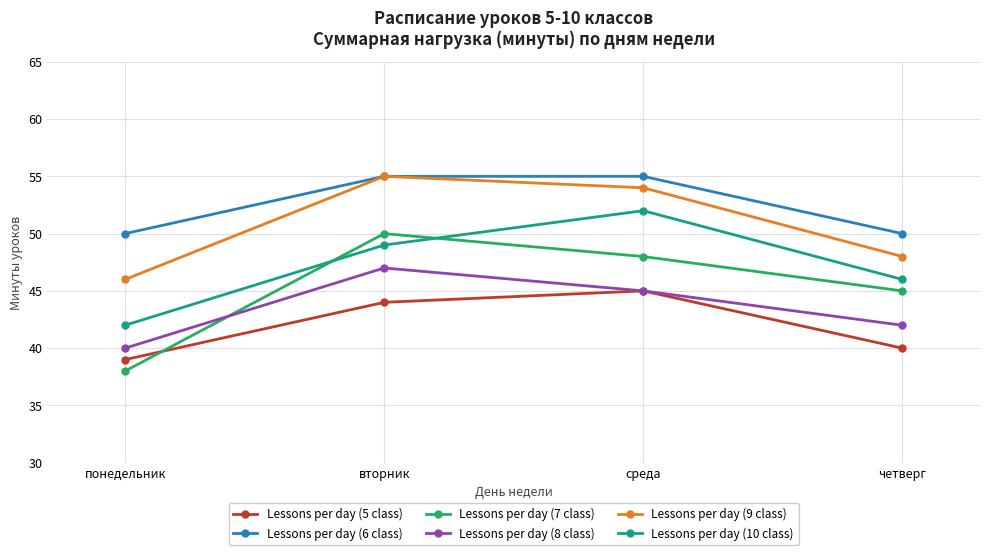

Between вторник and четверг, which series saw the biggest shift?

Lessons per day (9 class)